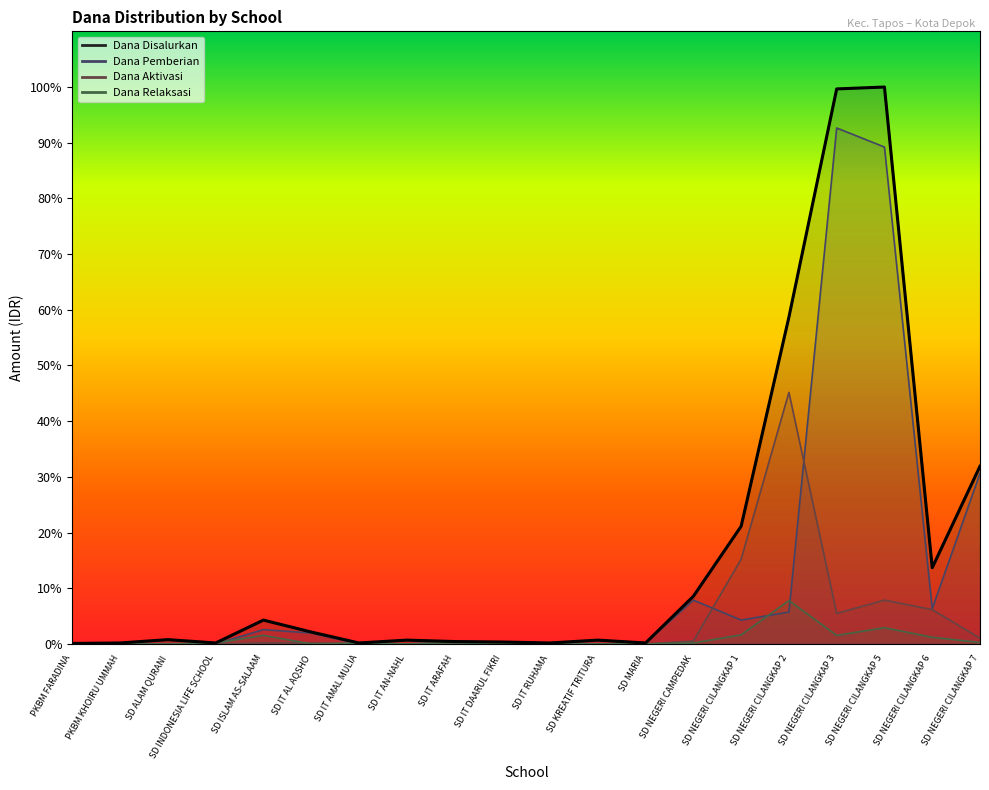

The Siswa Disalurkan series shows 647190 at SD IT AMAL MULIA. True or false?

False